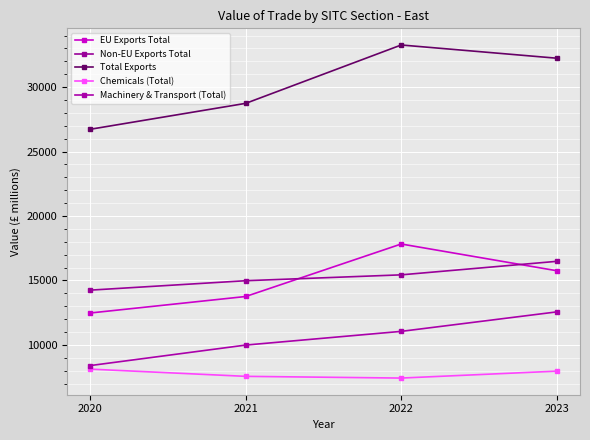

What is the difference between the maximum and minimum values in the Chemicals (Total) series?

694